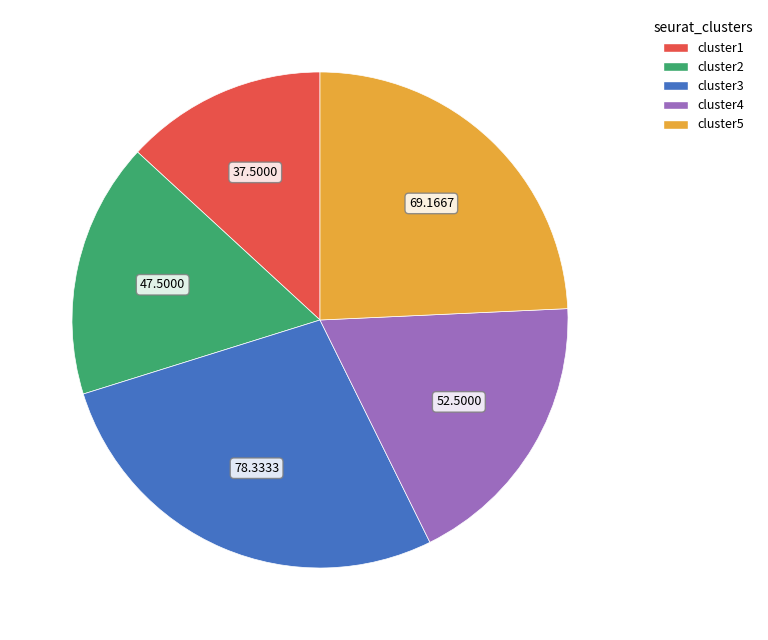

Does cluster2 account for over 50% of the chart?

No